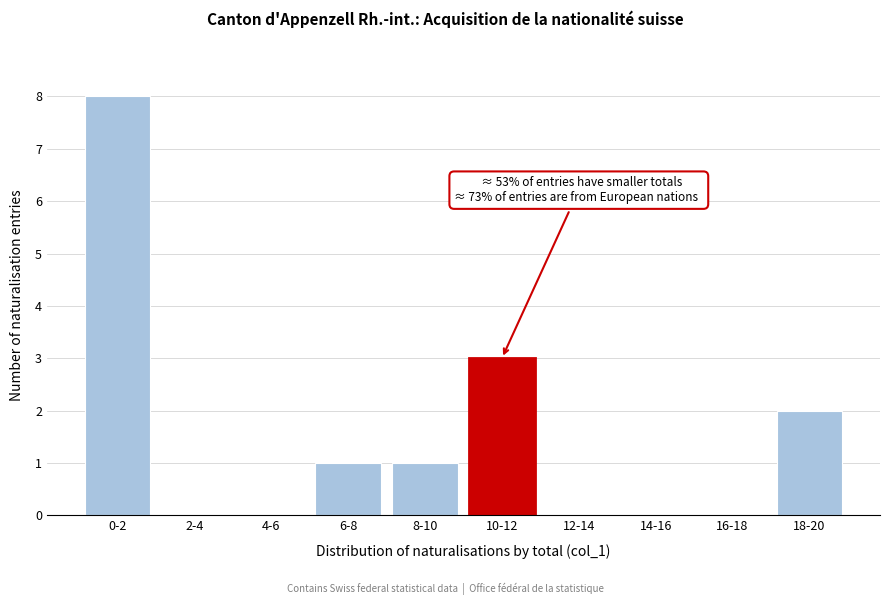

Reading left to right, what are all the values shown in this chart?

0-2=8	2-4=0	4-6=0	6-8=1	8-10=1	10-12=3	12-14=0	14-16=0	16-18=0	18-20=2